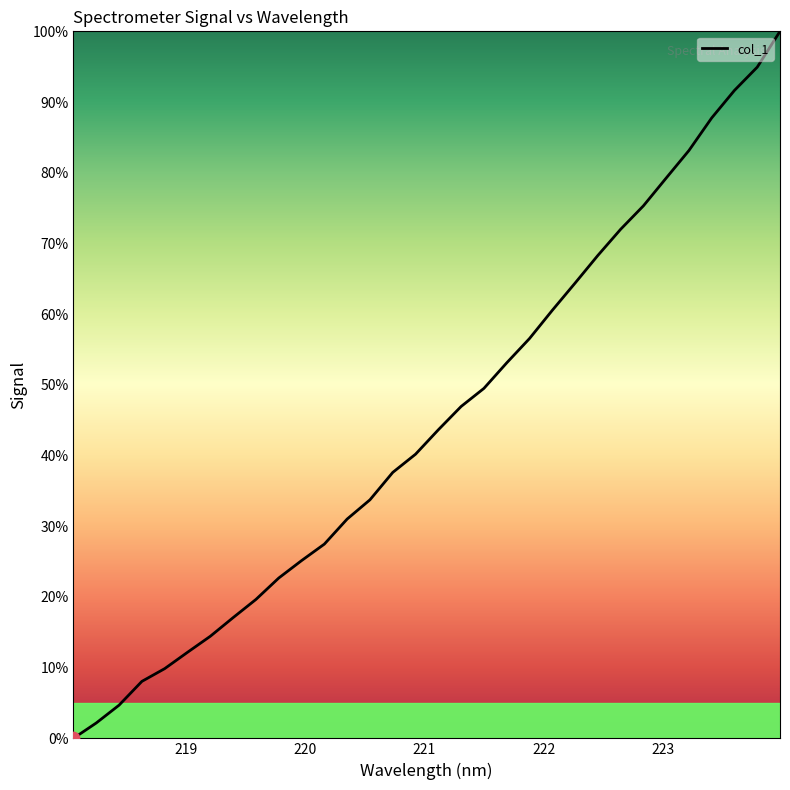

What is the maximum value shown in the chart?

100.0